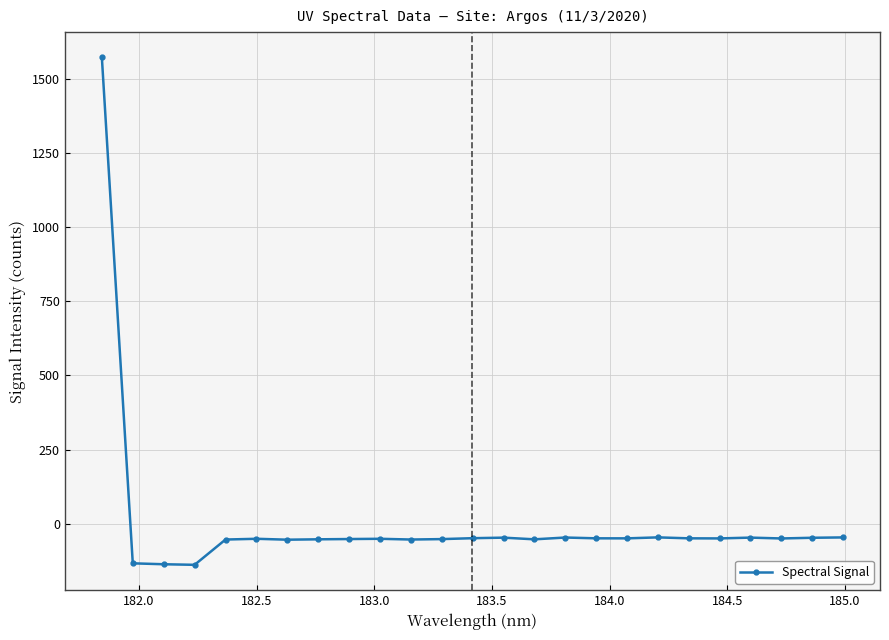

What is the sum of all values?

134.2